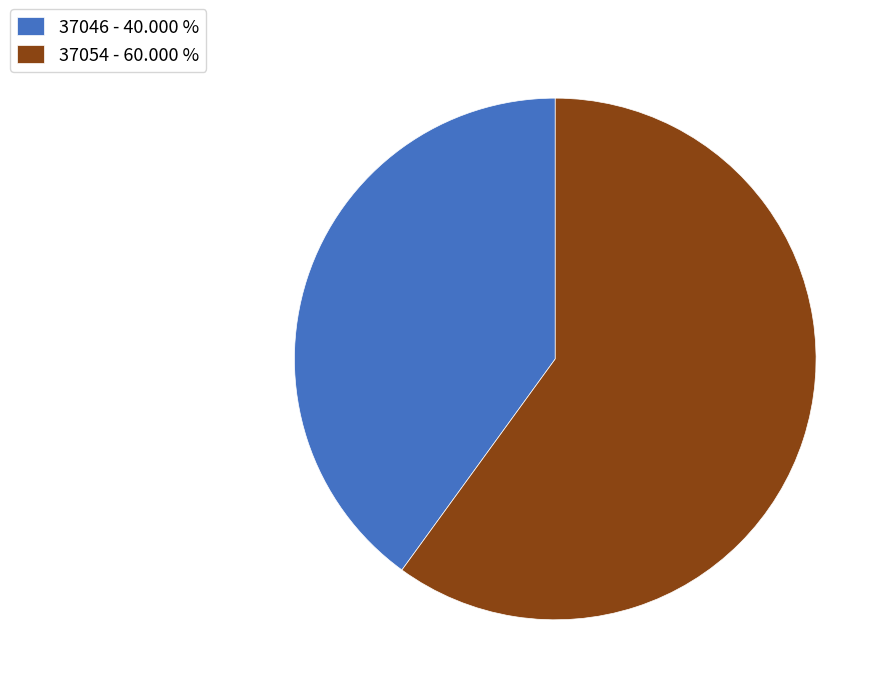

Is the sum of 37046 - 40.000 % and 37054 - 60.000 % greater than half?

Yes